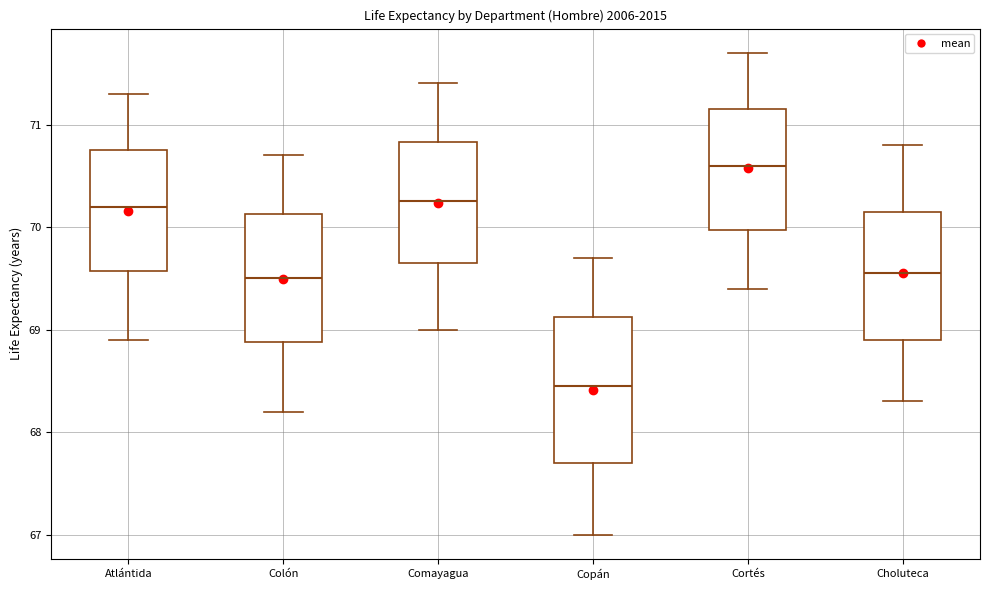

Which box is the tallest, from its lower edge to its upper edge?

Copán